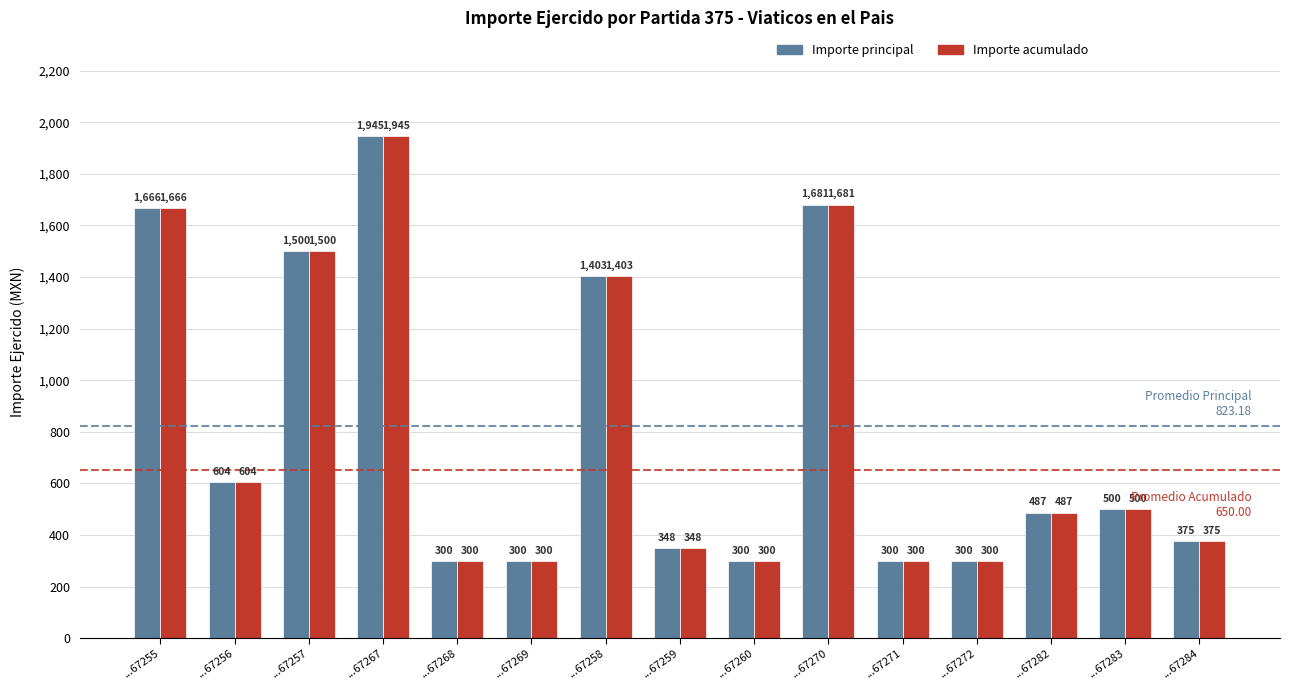

The value of Importe acumulado at ...67269 is 400.8. True or false?

False